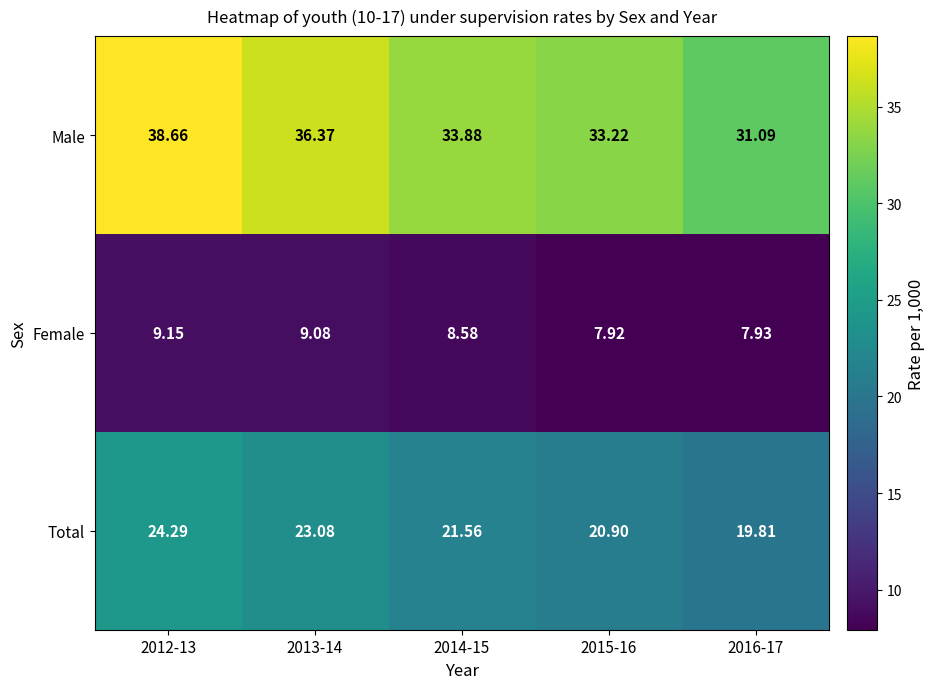

What is the minimum value shown in the chart?

7.9